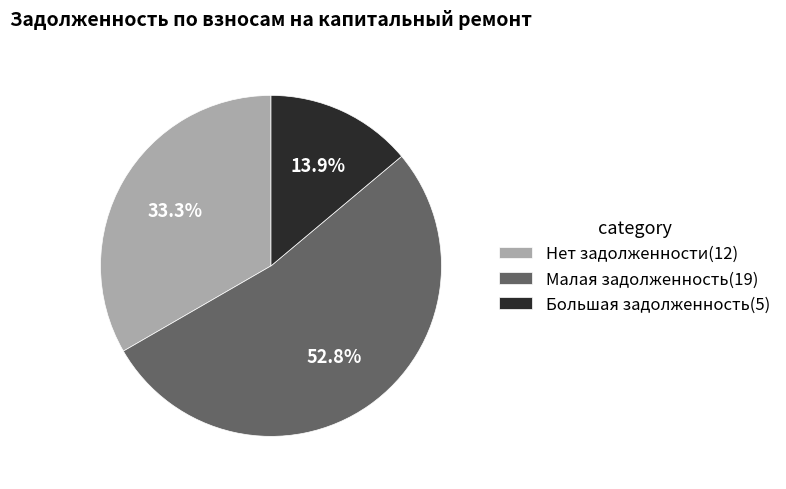

What percentage do Малая задолженность(19) and Большая задолженность(5) together represent?

66.7%